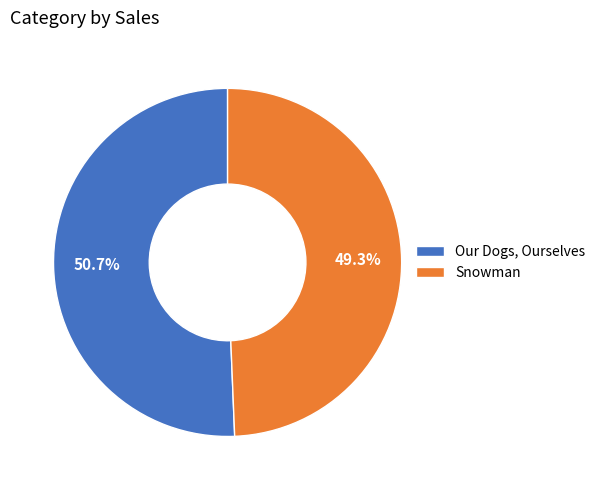

Which has a higher value, Snowman or Our Dogs, Ourselves?

Our Dogs, Ourselves